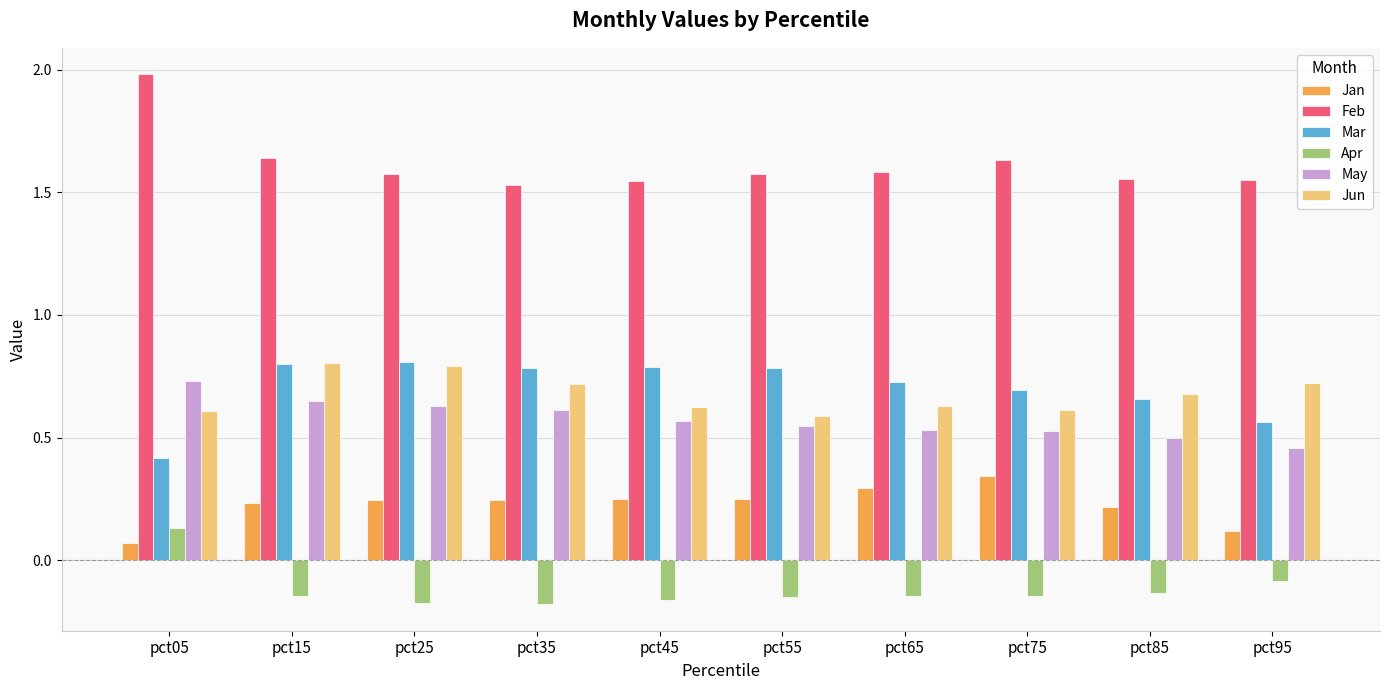

What is the sum of the Apr values at pct25 and pct15?

-0.3